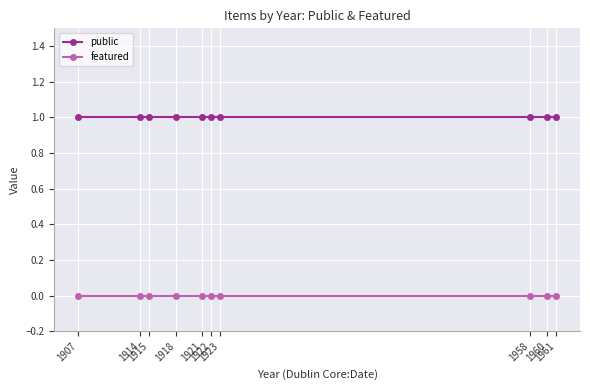

Reading right to left, transcribe all the data shown in this chart.

public: 1961=1	1960=1	1958=1	1923=1	1922=1	1921=1	1918=1	1915=1	1914=1	1907=1
featured: 1961=0	1960=0	1958=0	1923=0	1922=0	1921=0	1918=0	1915=0	1914=0	1907=0